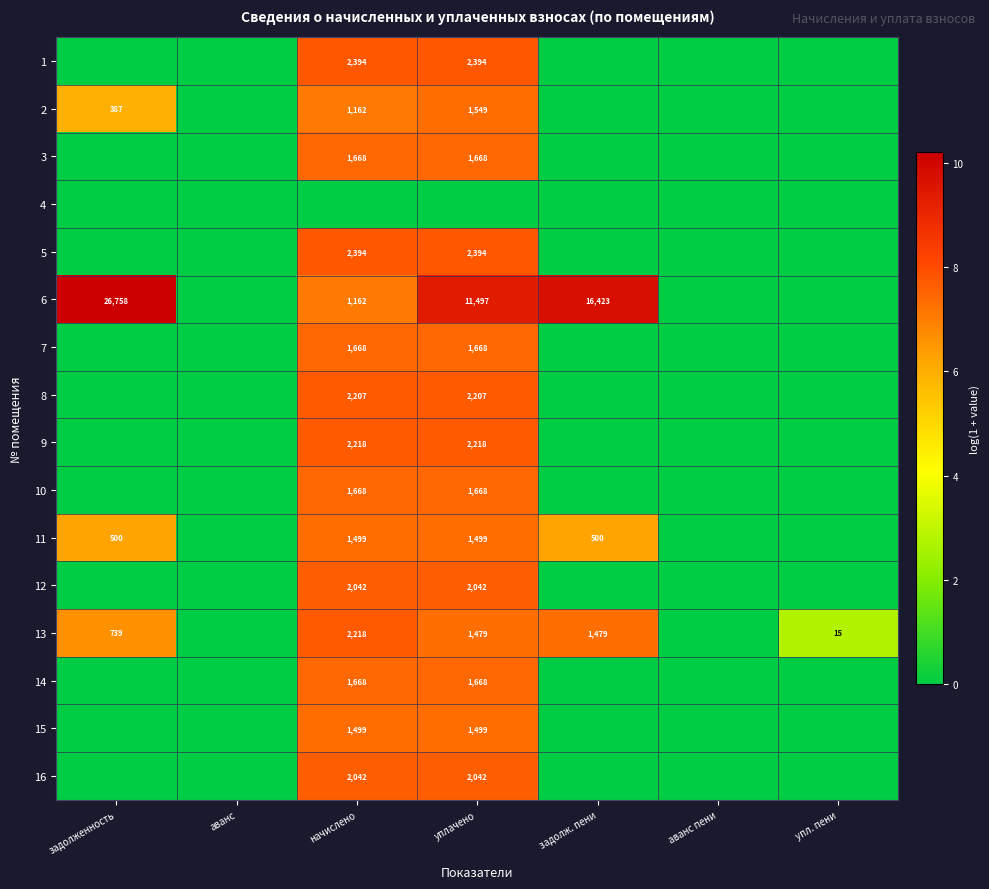

Is it true that 13 equals 410 at задолж. пени?

False